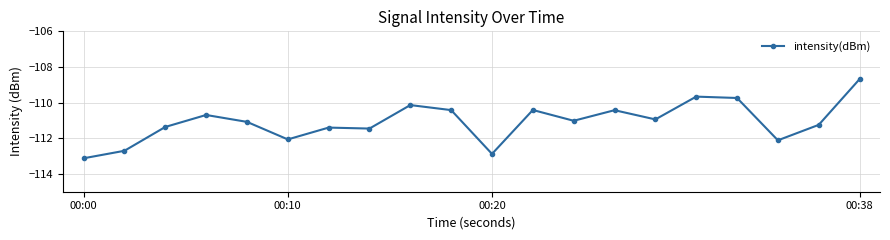

What is the greatest value displayed?

-108.7